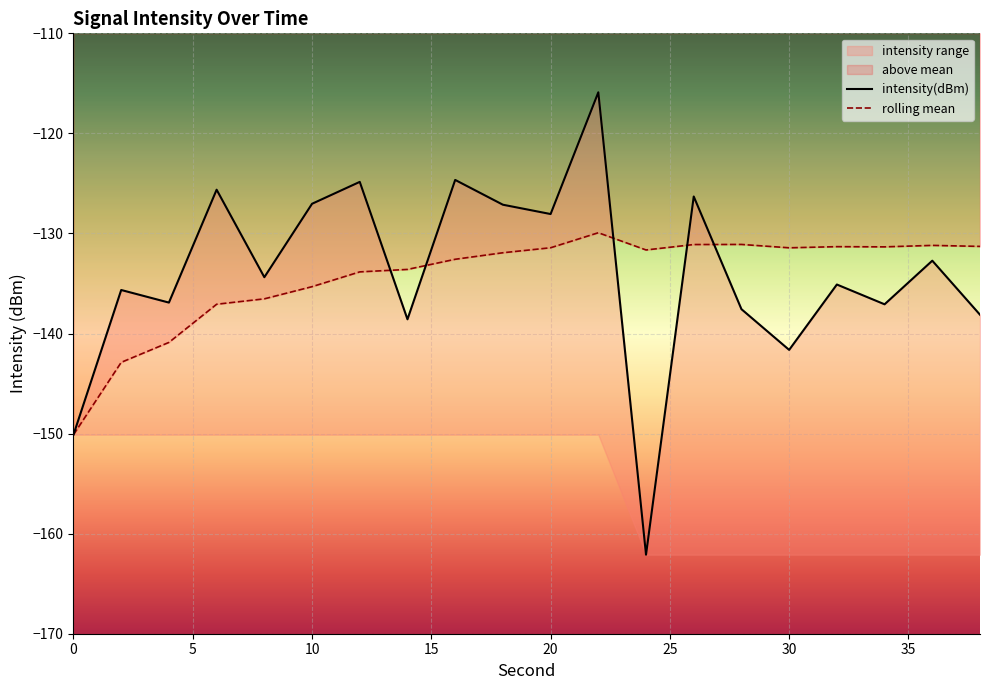

Rank the categories by intensity(dBm) value from highest to lowest.

22, 16, 12, 6, 26, 10, 18, 20, 36, 8, 32, 2, 4, 34, 28, 38, 14, 30, 0, 24